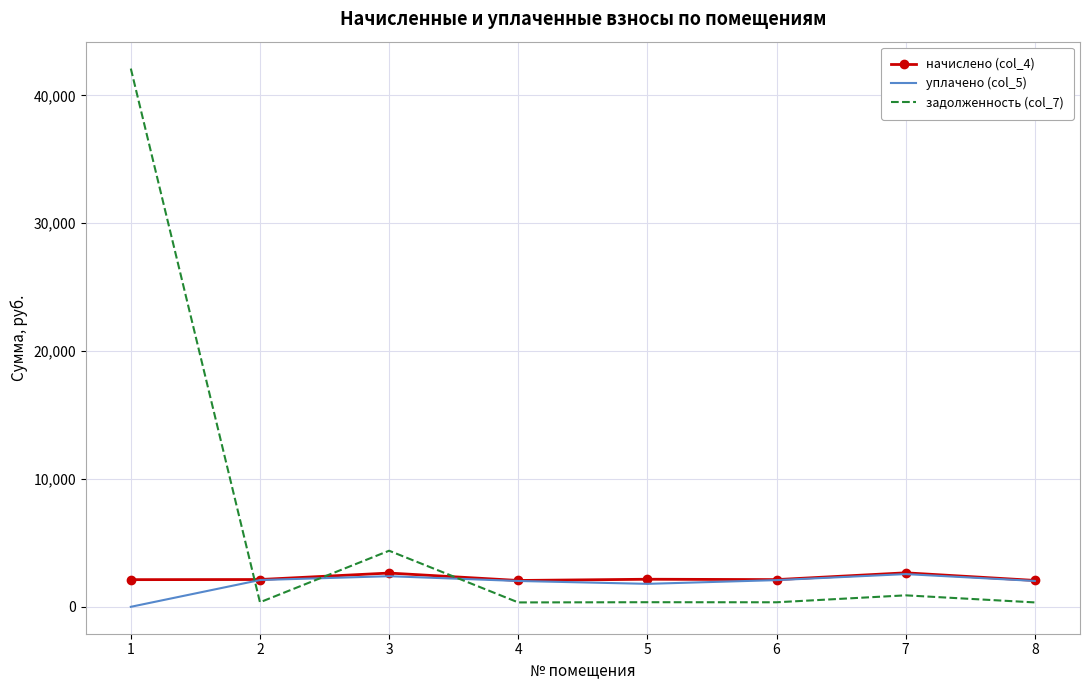

What is the difference between the second highest and second lowest values in the начислено (col_4) series?

577.7